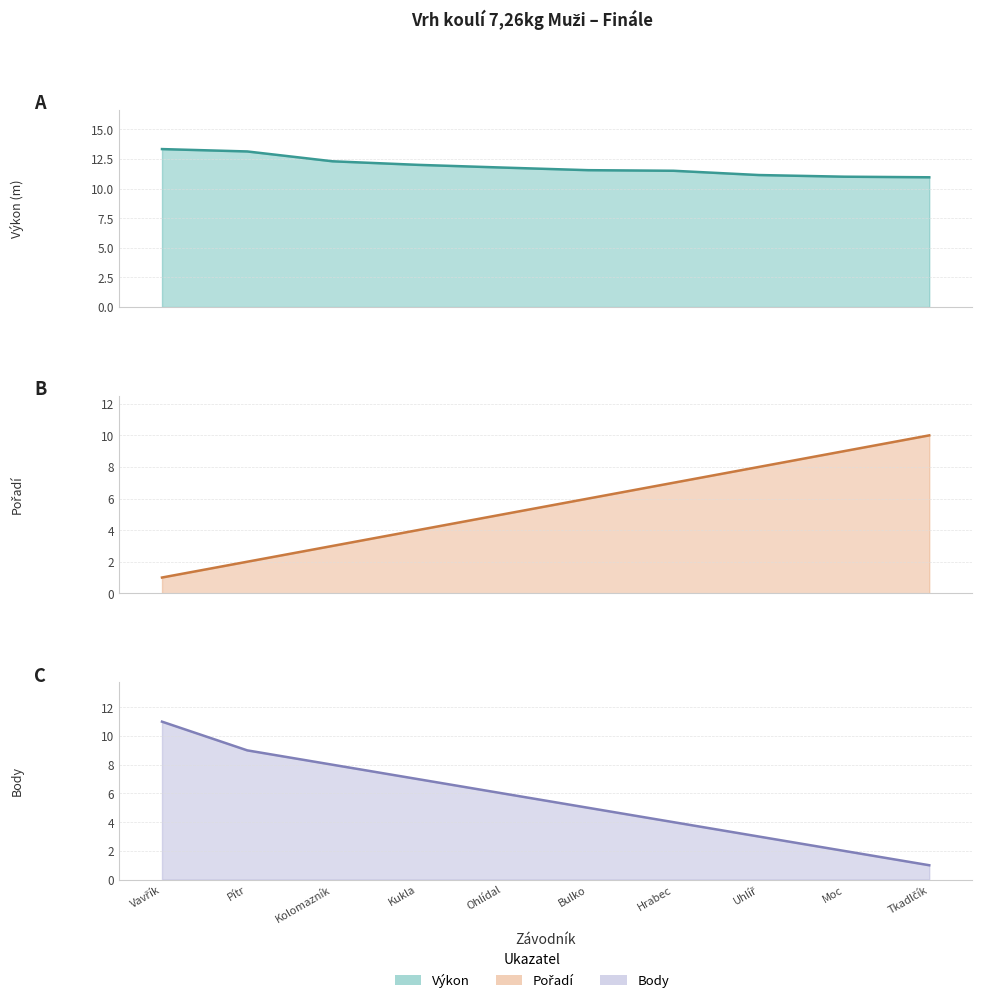

At which label is Body line closest to 6?

Ohlídal